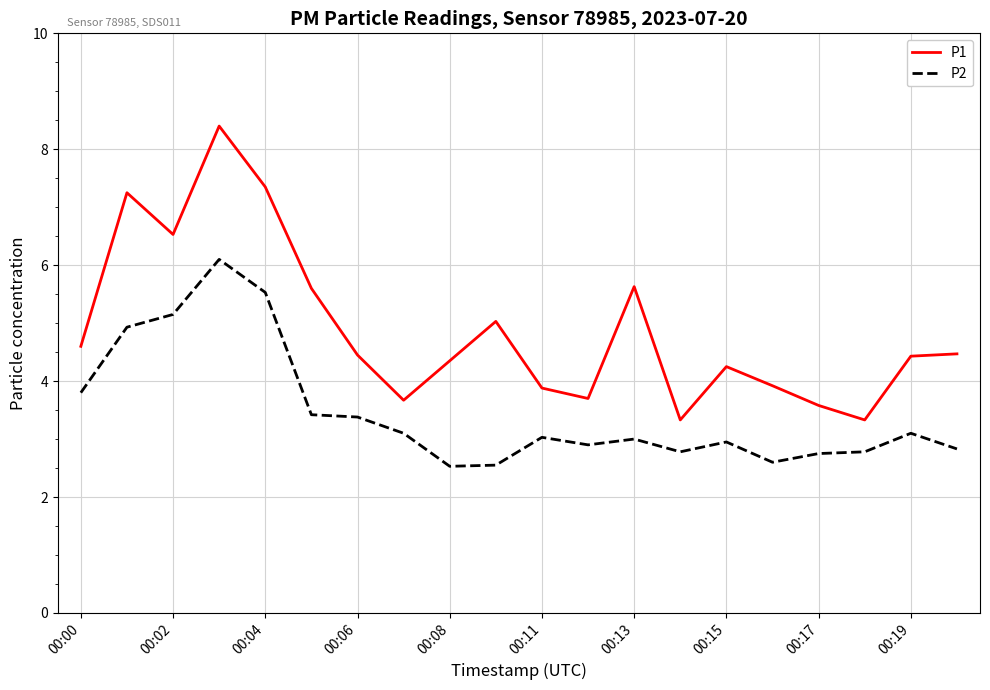

What is the sum of all P2 values?

69.2